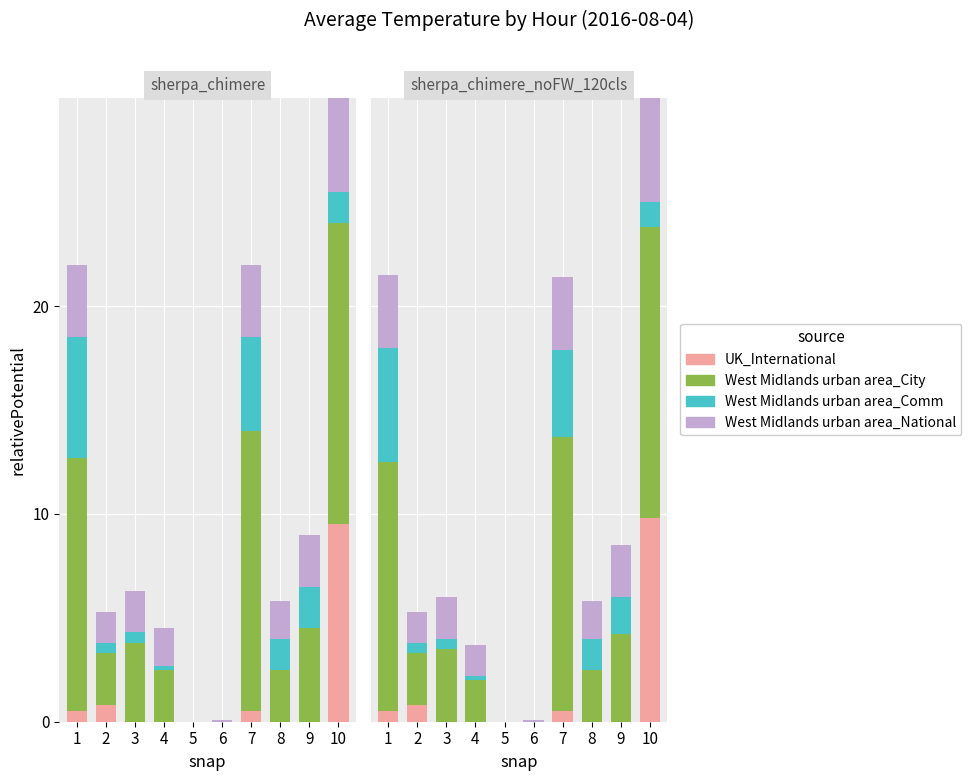

List the series in order of their peak value, highest first.

West Midlands urban area_National, West Midlands urban area_City, UK_International, West Midlands urban area_Comm